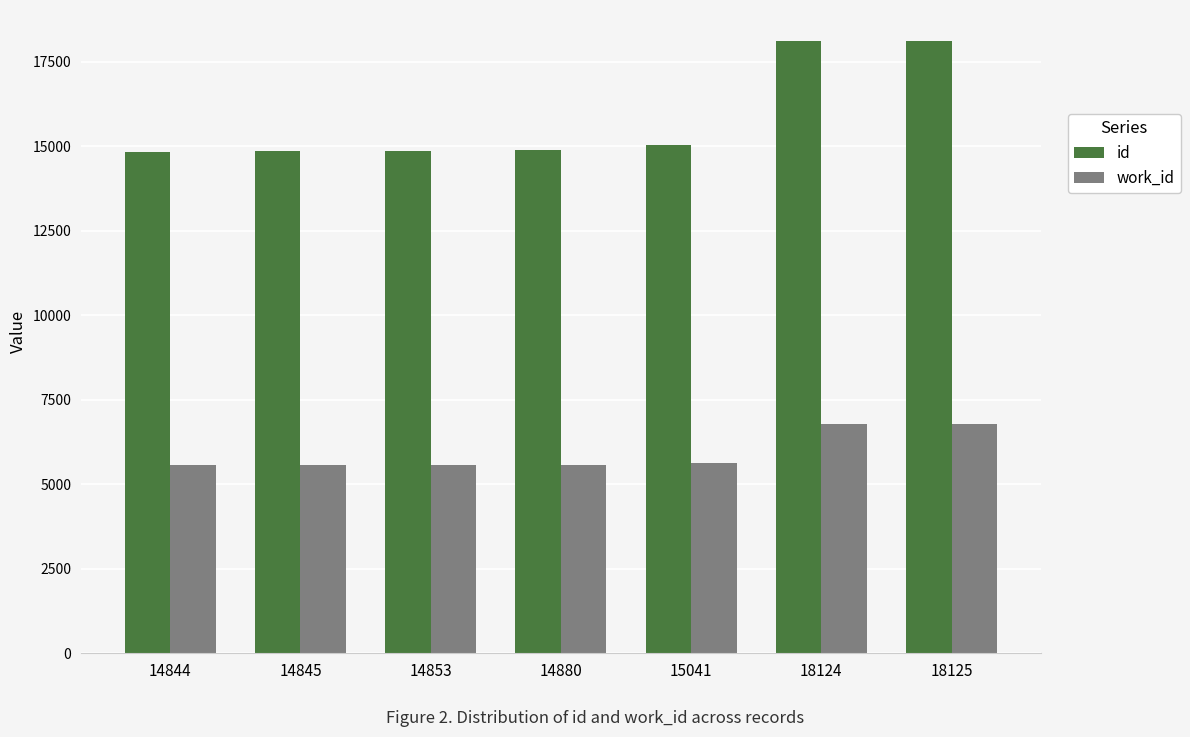

What is the average value of the id series?

15816